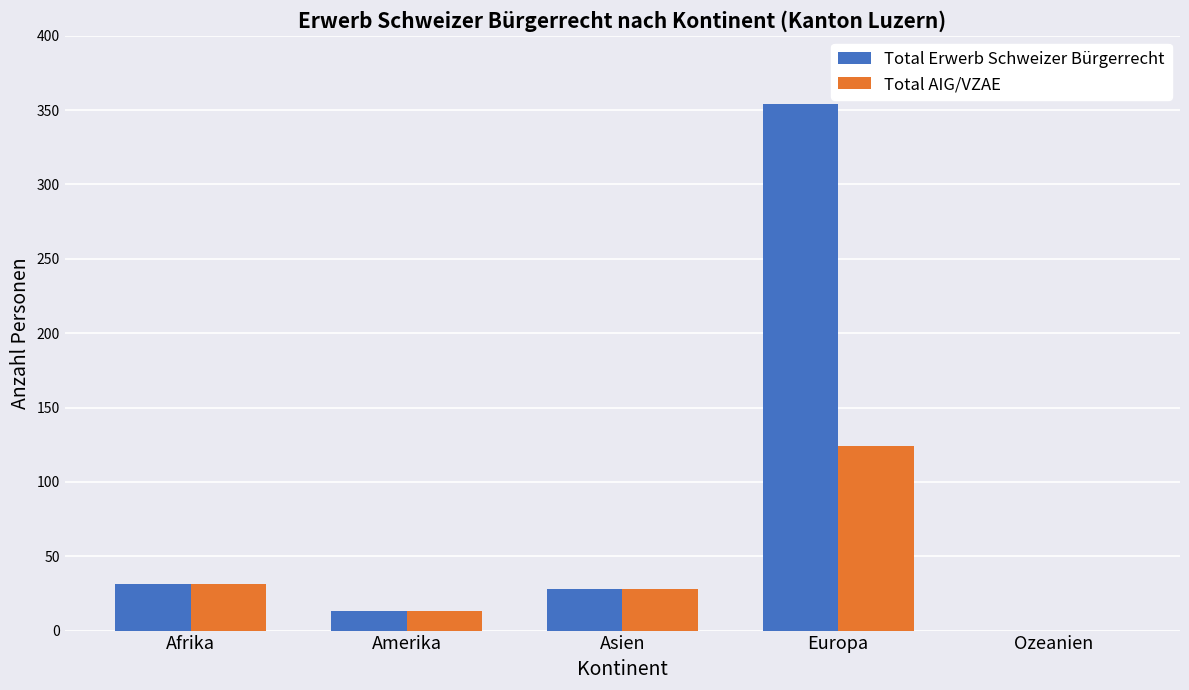

What is the sum of all Total Erwerb Schweizer Bürgerrecht values?

426